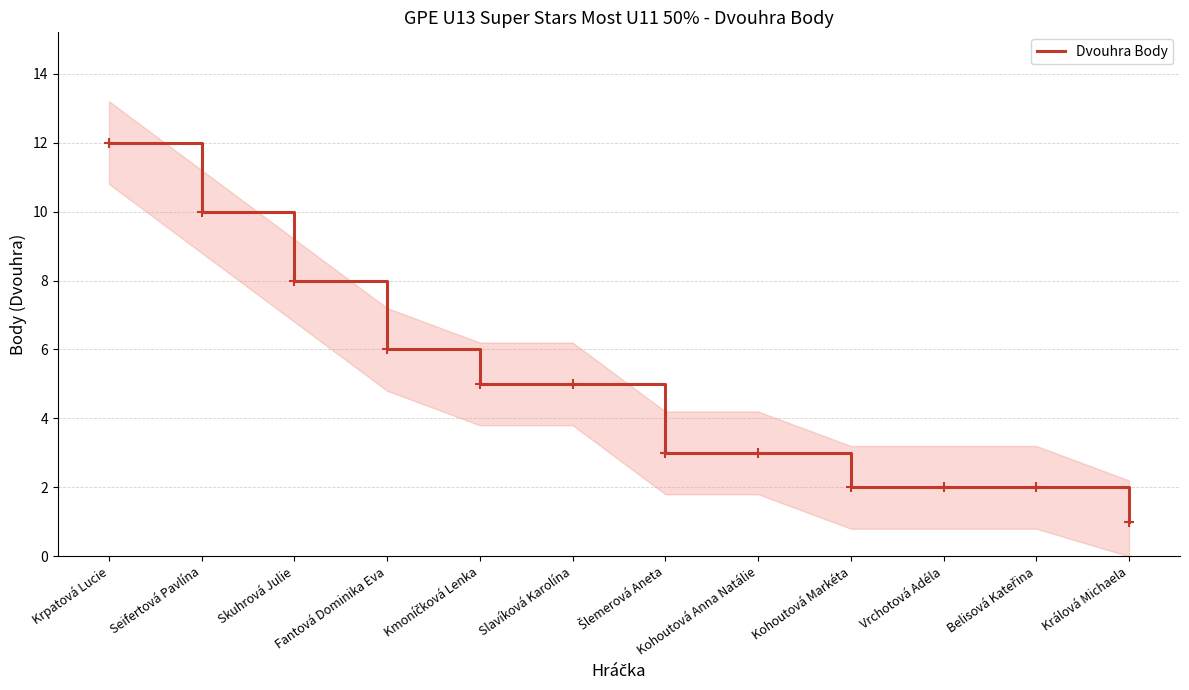

What is the change in value from Vrchotová Adéla to Králová Michaela?

-1